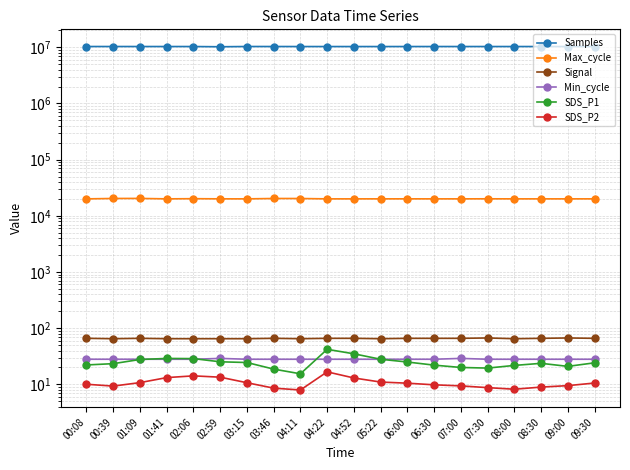

What are all the series names shown in the legend?

Samples, Max_cycle, Signal, Min_cycle, SDS_P1, SDS_P2